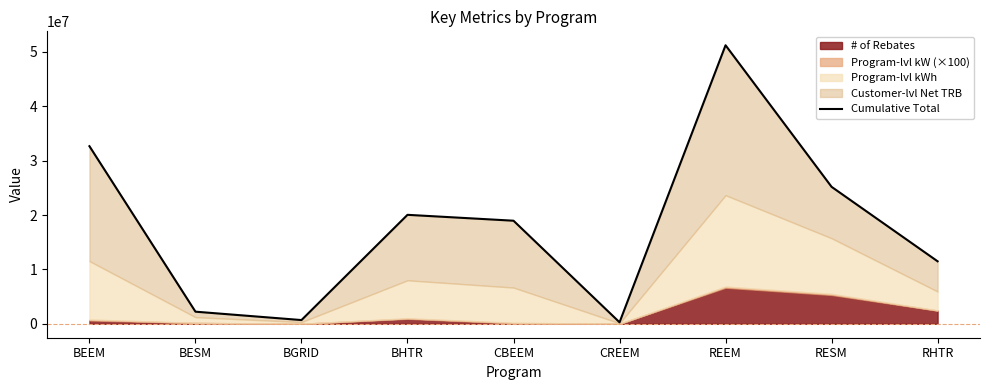

What is the greatest value displayed?

51206184.1